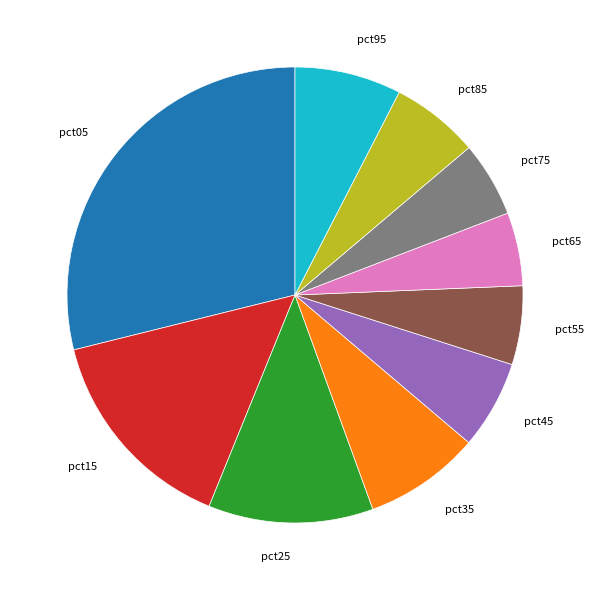

Is there a majority slice in this chart?

No